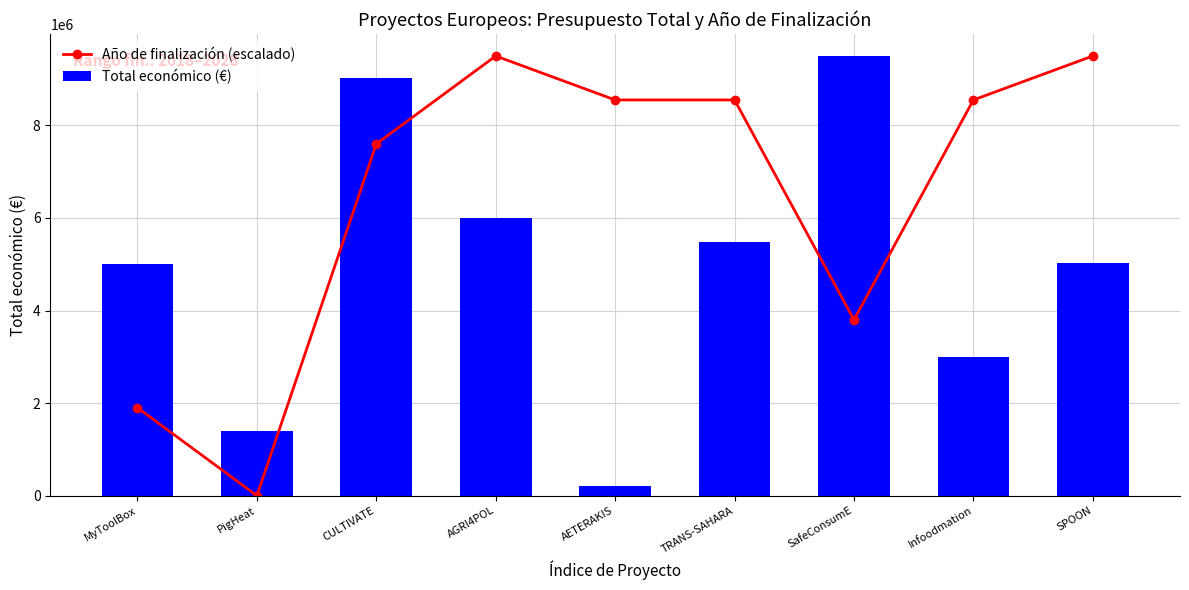

What is the approximate value of Total económico (€) at CULTIVATE, to the nearest 50?

9025250